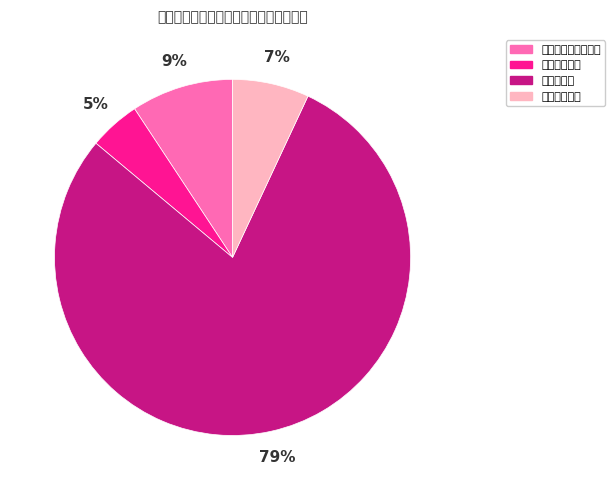

To the nearest percent, what is the combined percentage of 住房保障支出 and 卫生健康支出?

12%